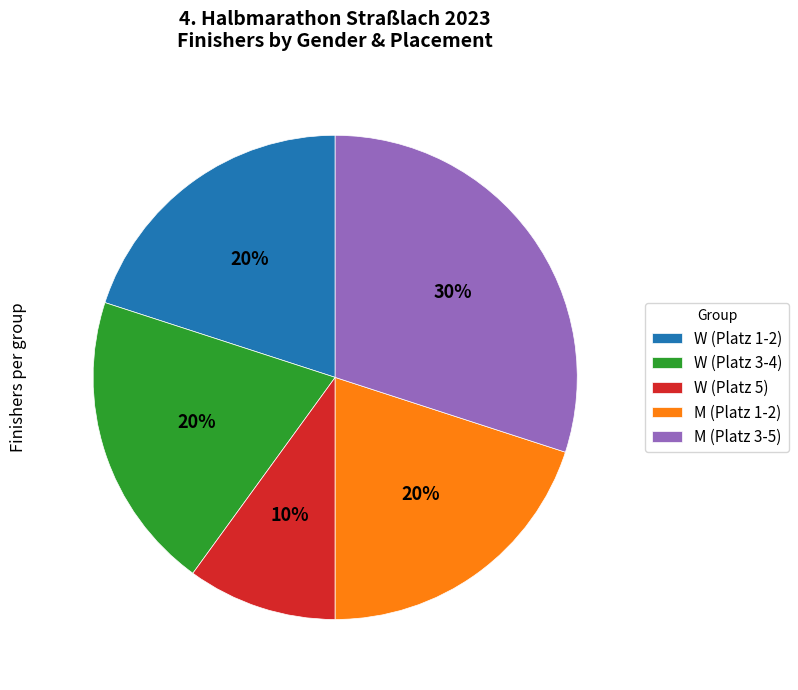

Which slice is the smallest?

W (Platz 5)